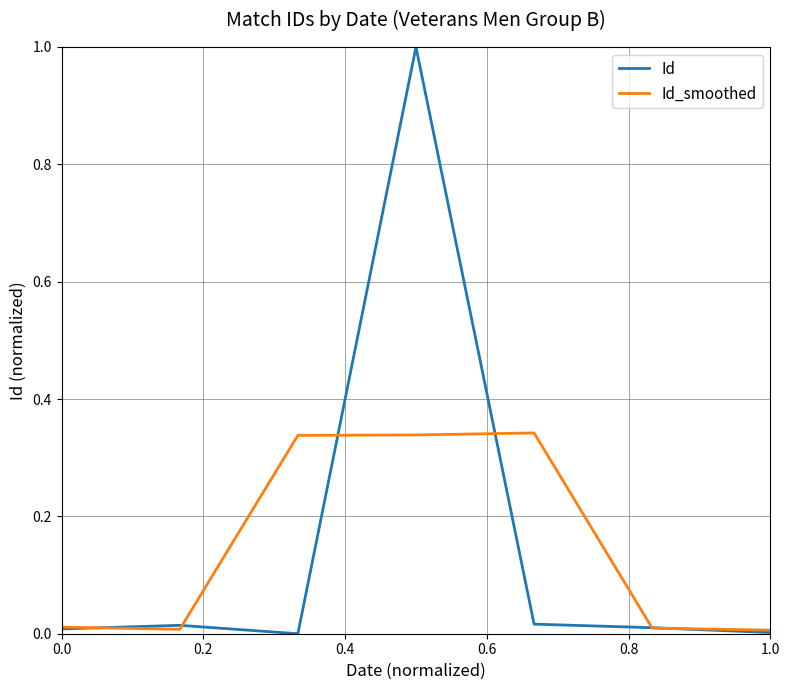

How many distinct data groups are displayed?

2